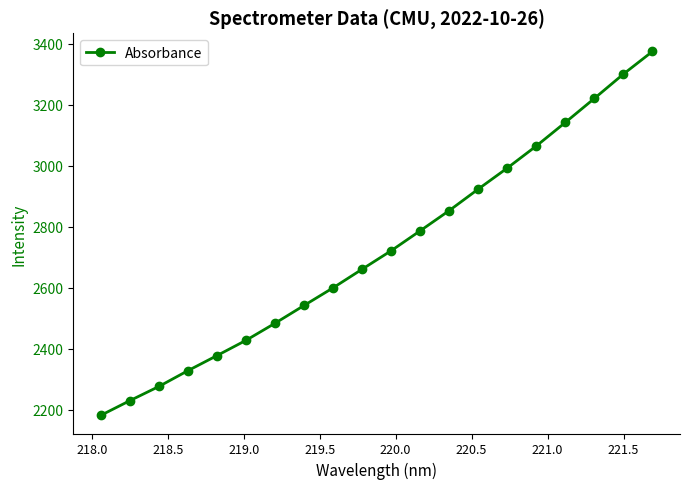

What is the value of the 5th point from the left?

2378.2